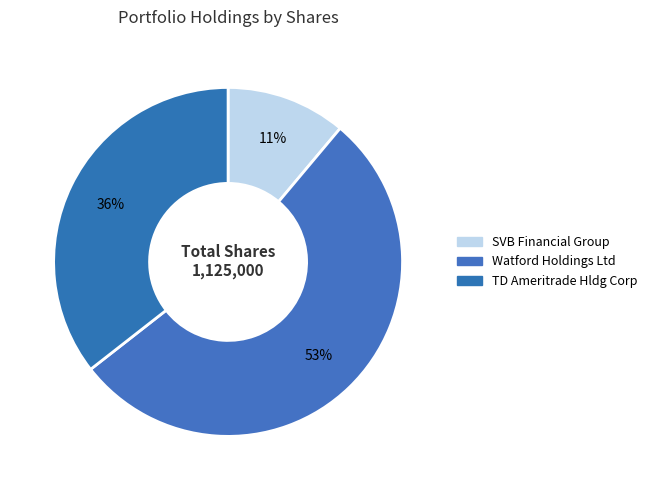

How many segments does this pie chart have?

3